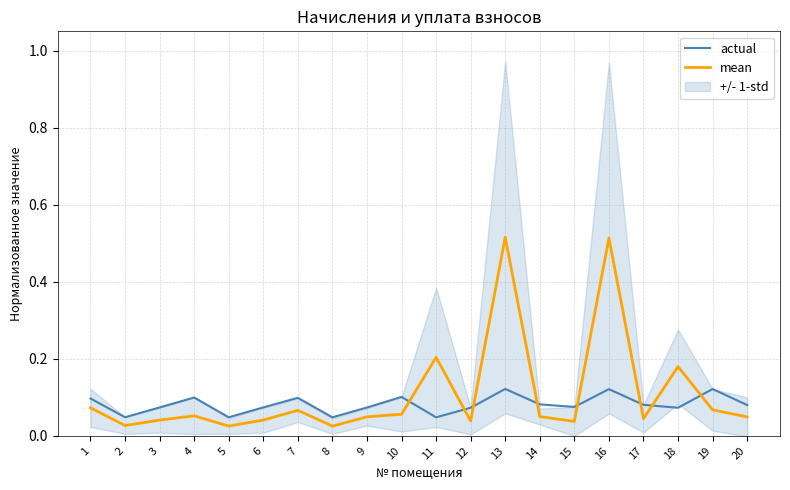

At how many categories does at least one series exceed 0?

20